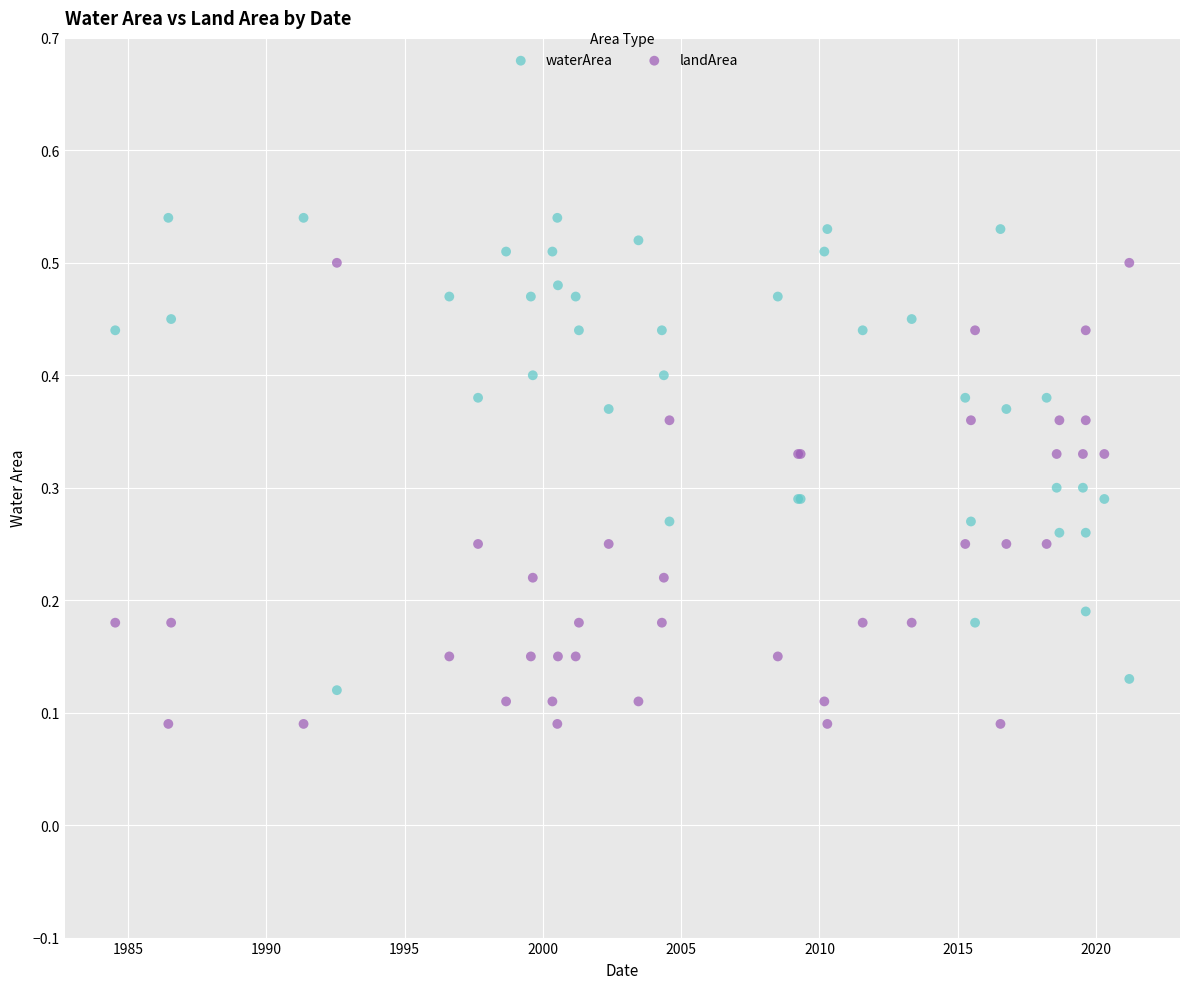

What is the X range (max minus min) for the scatter plot?

36.7